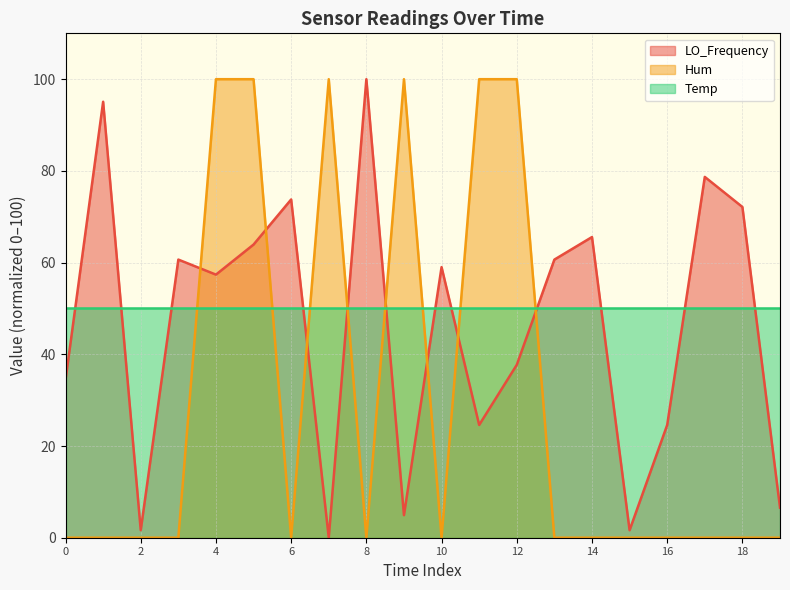

What is the total value across all series at 6?

123.8